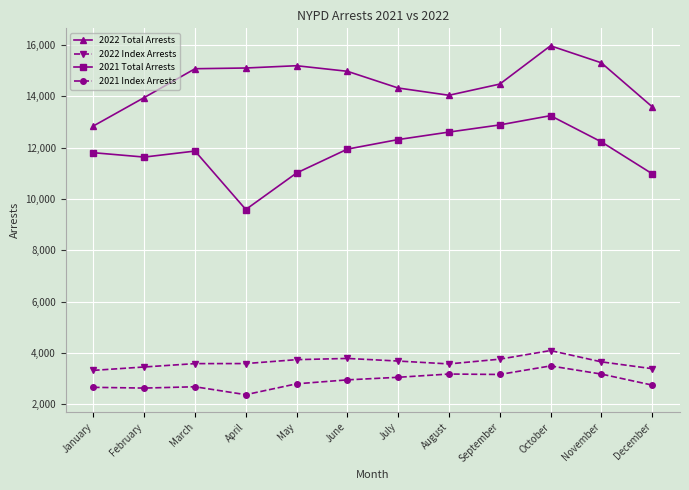

What is the value of the 2021 Total Arrests point at the 10th from the left?

13251